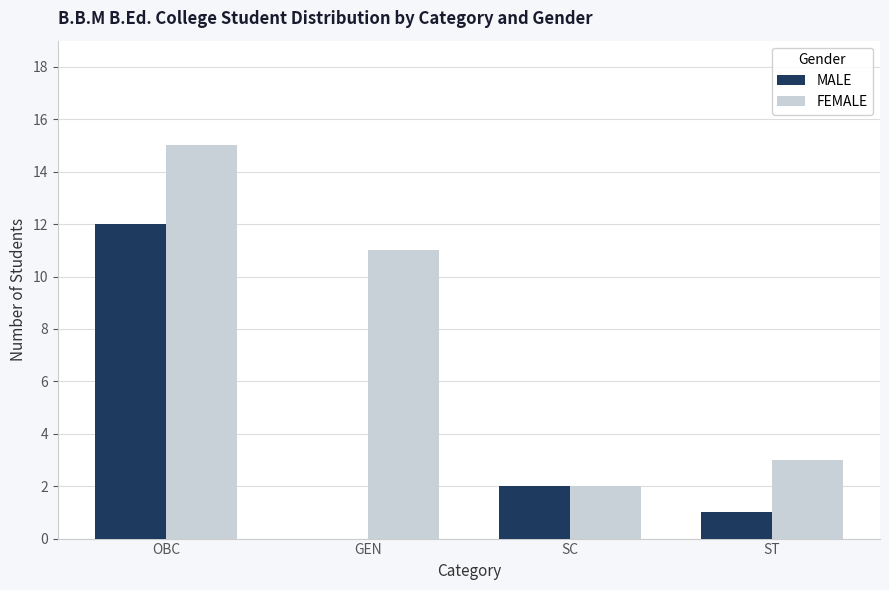

Between OBC and GEN, which series saw the biggest shift?

MALE